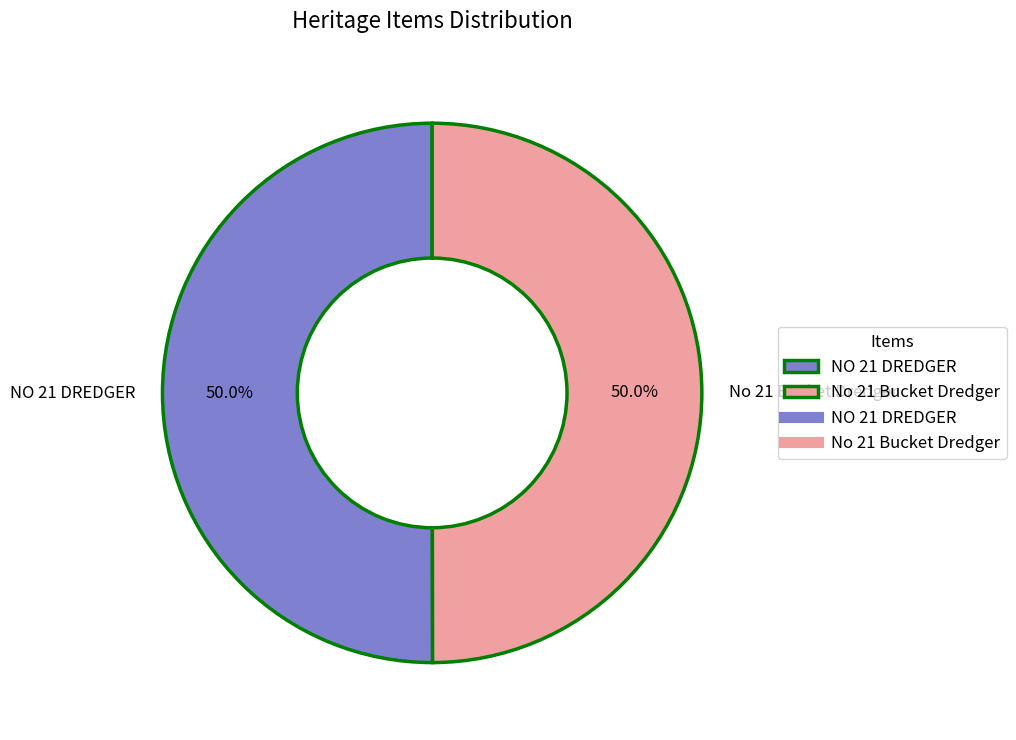

To the nearest percent, what percentage of the pie is NO 21 DREDGER?

50%